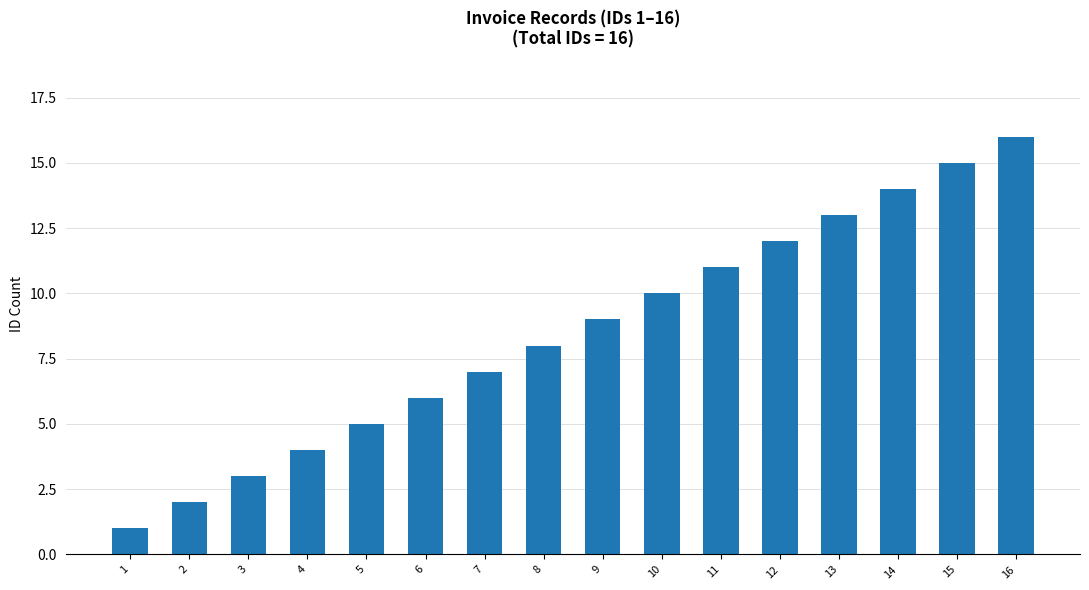

List the labels in order of value, largest first.

16, 15, 14, 13, 12, 11, 10, 9, 8, 7, 6, 5, 4, 3, 2, 1